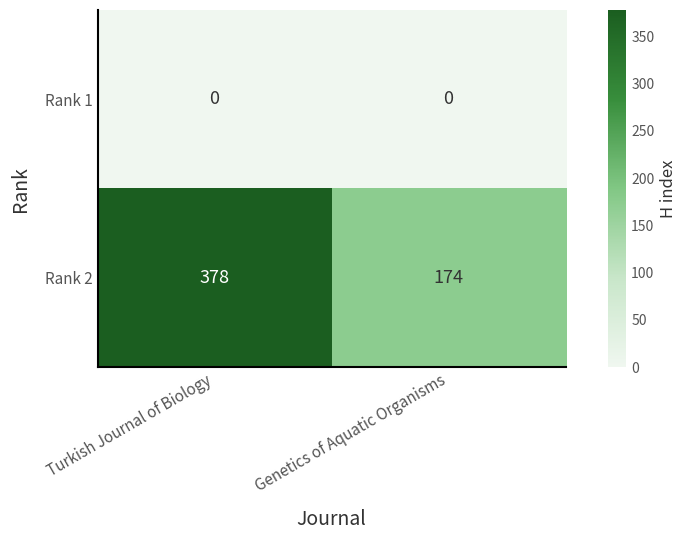

List the labels in order of Rank 2 value, smallest first.

Genetics of Aquatic Organisms, Turkish Journal of Biology